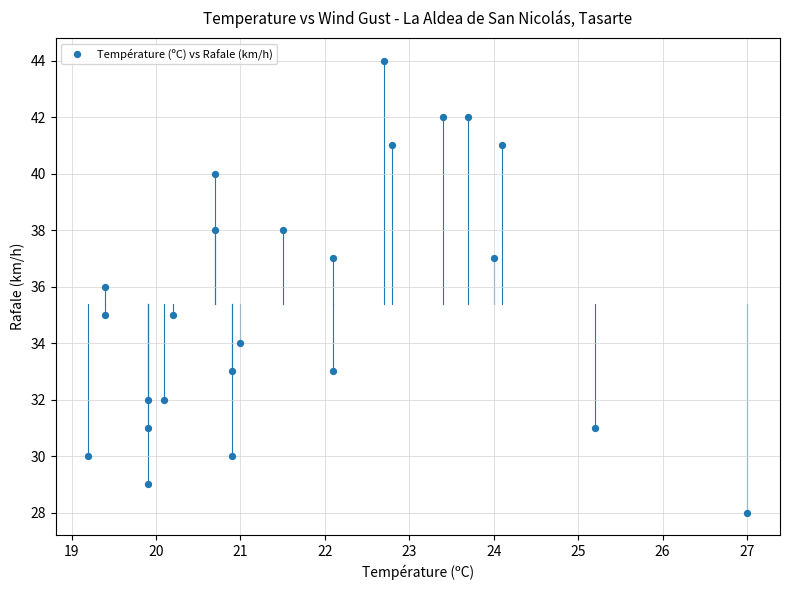

What is the range of Y values (max minus min)?

16